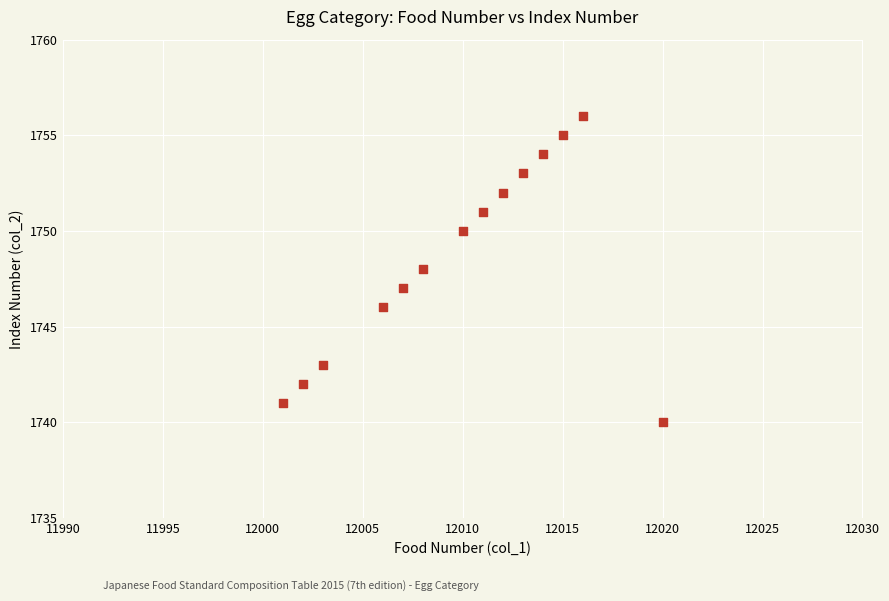

What is the range of X values (max minus min)?

19